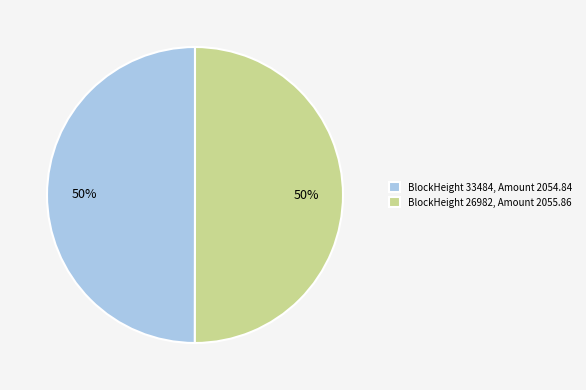

The BlockHeight 26982, Amount 2055.86 slice represents 50% of the pie. True or false?

True